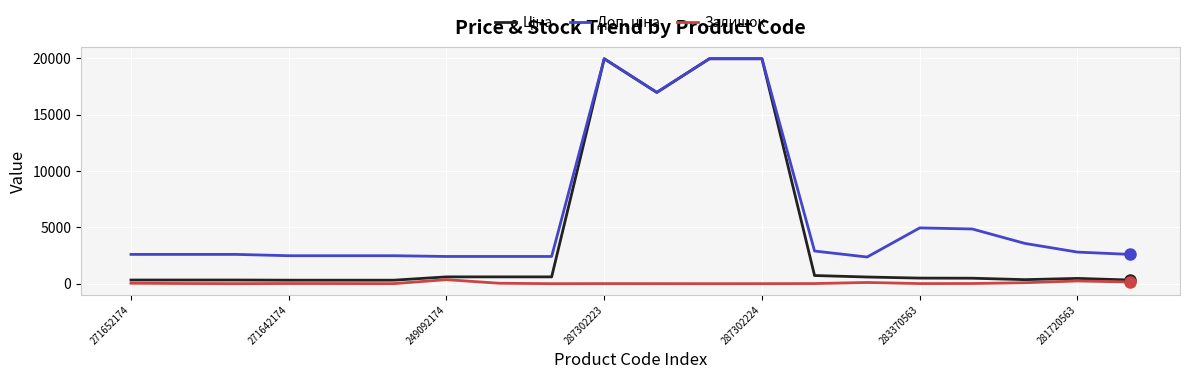

List the series in order of their peak value, highest first.

Ціна, Доп. ціна, Залишок